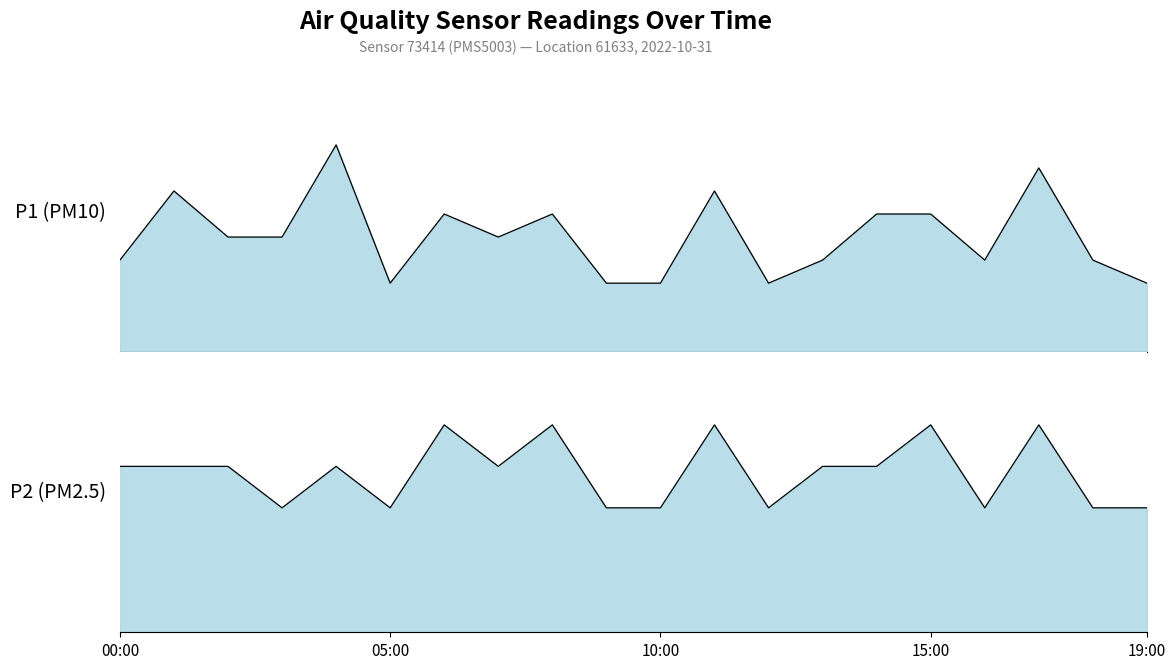

Rank the series by their maximum value, from highest to lowest.

P1, P2